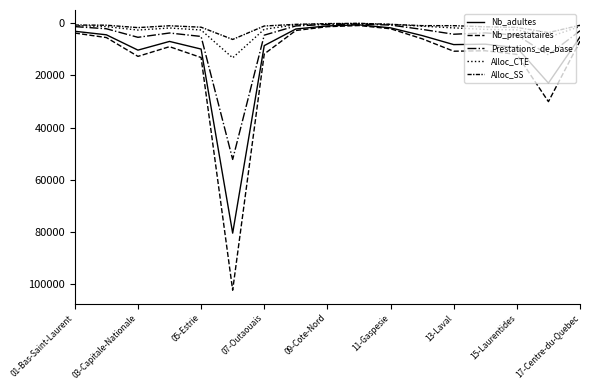

True or false: Prestations_de_base and Nb_adultes intersect in this chart.

False